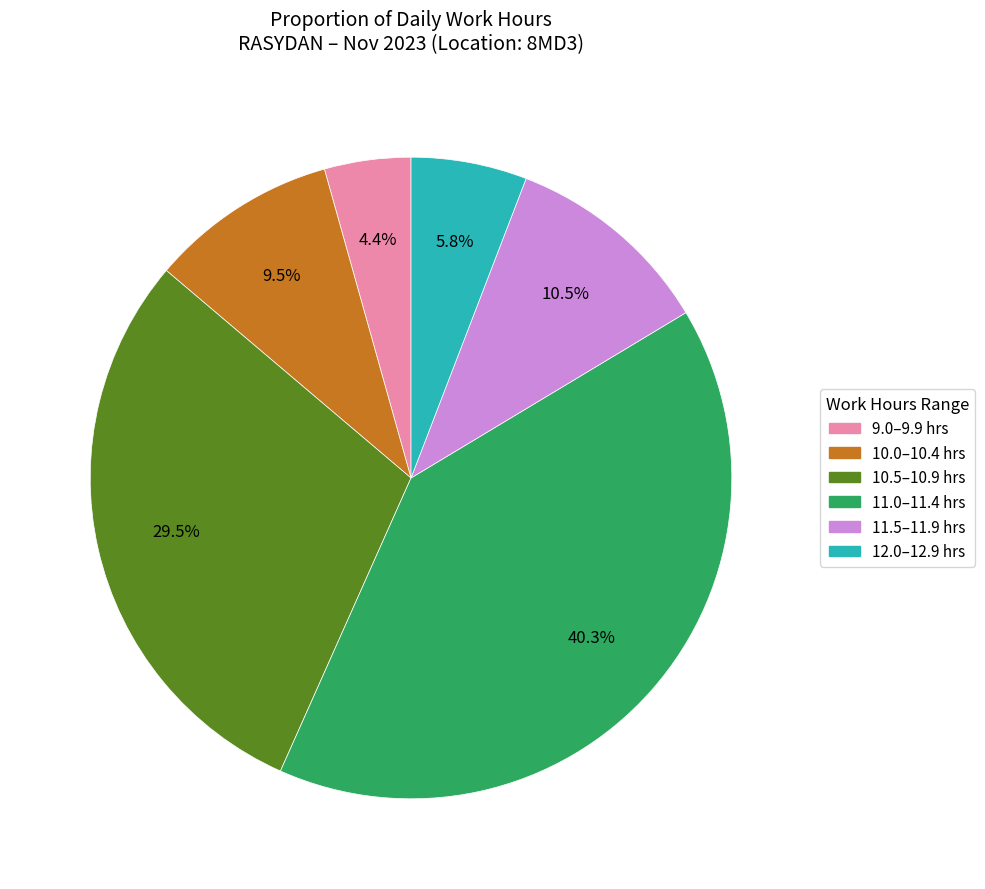

Does any single category account for the majority?

No